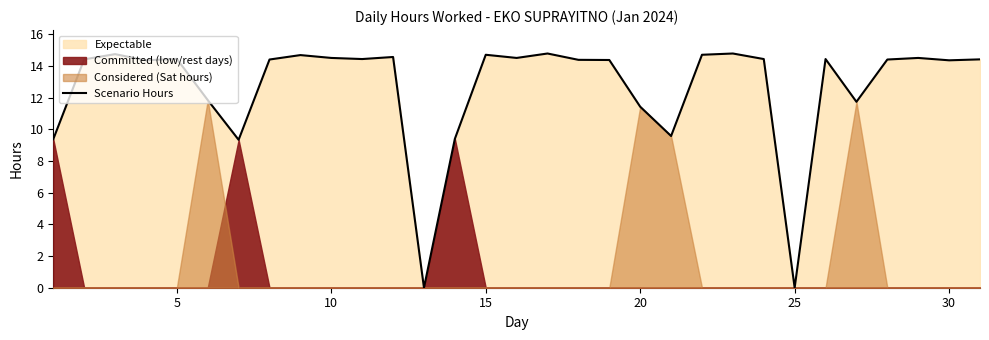

What is the maximum value for Scenario Hours?

14.8